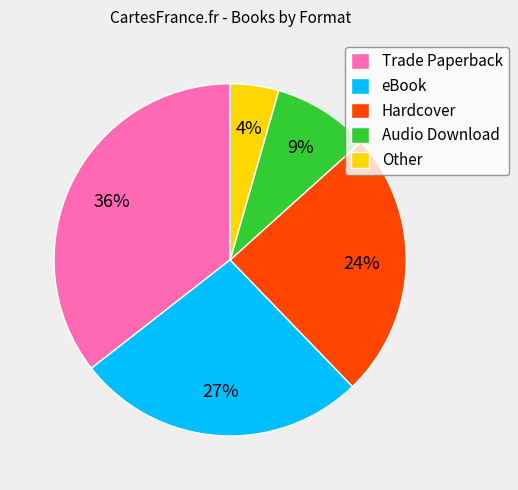

Which slice is the smallest?

Other